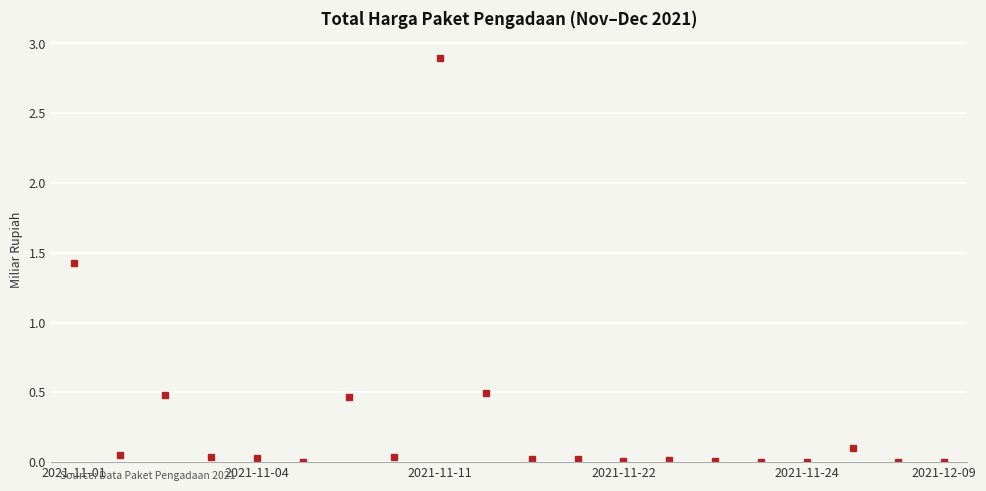

What is the maximum value shown in the chart?

2.9